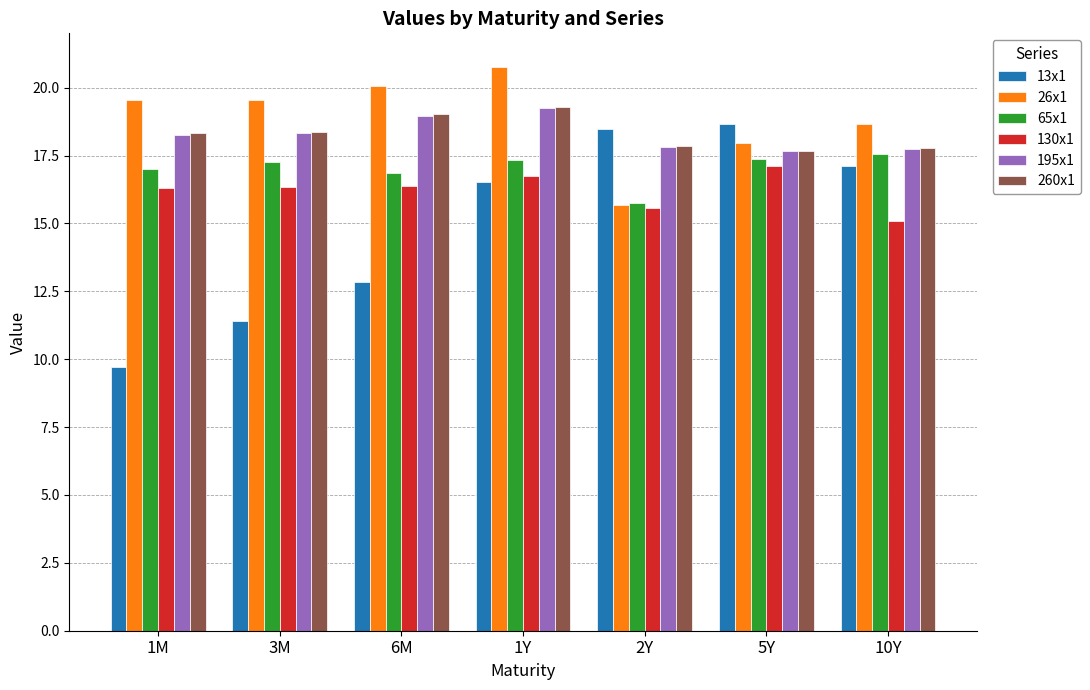

What is the lowest value of the 26x1 series?

15.7